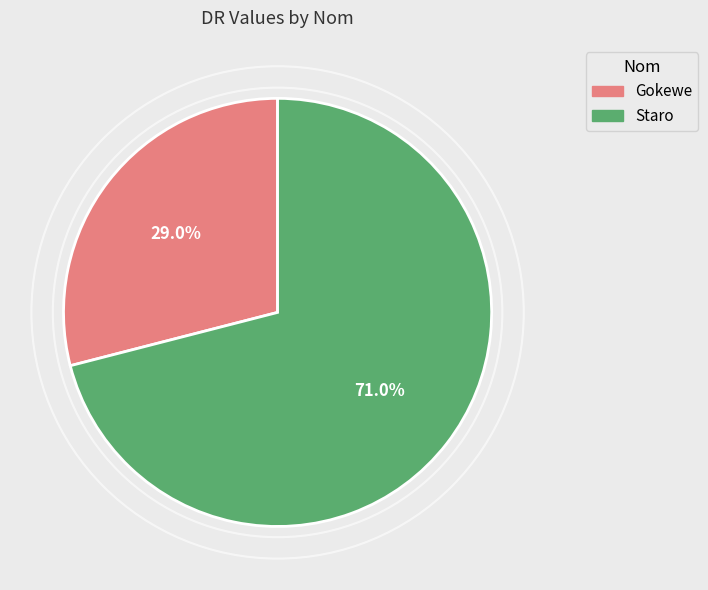

Which category has the smallest portion of the pie?

Gokewe